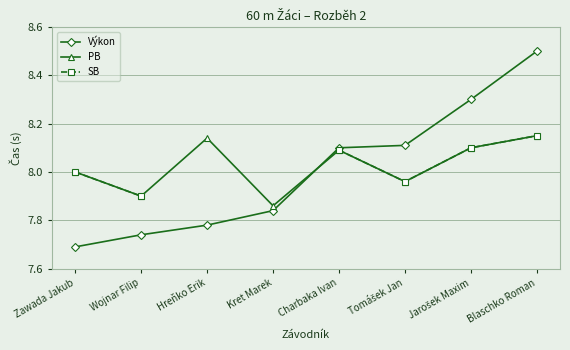

What is the label of the 8th point from the left?

Blaschko Roman